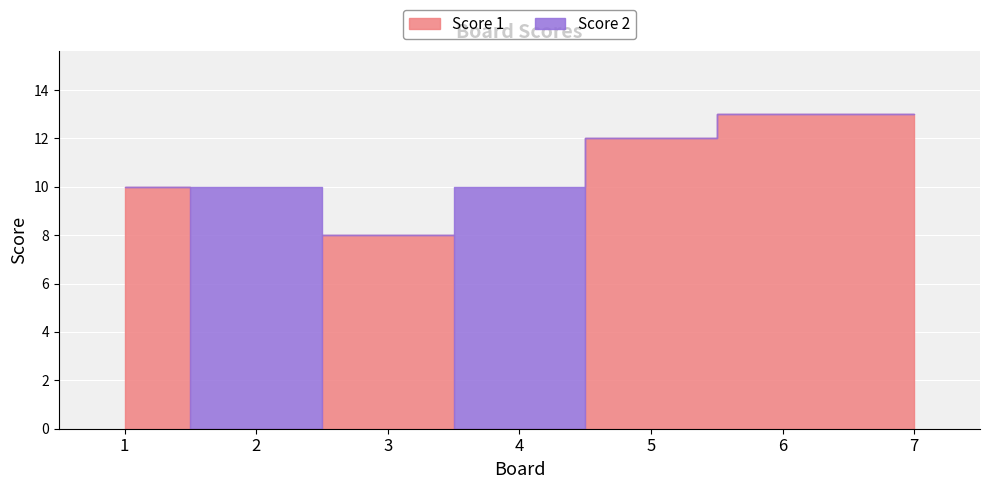

List the labels in order of Score 2 value, largest first.

2, 4, 1, 3, 5, 6, 7